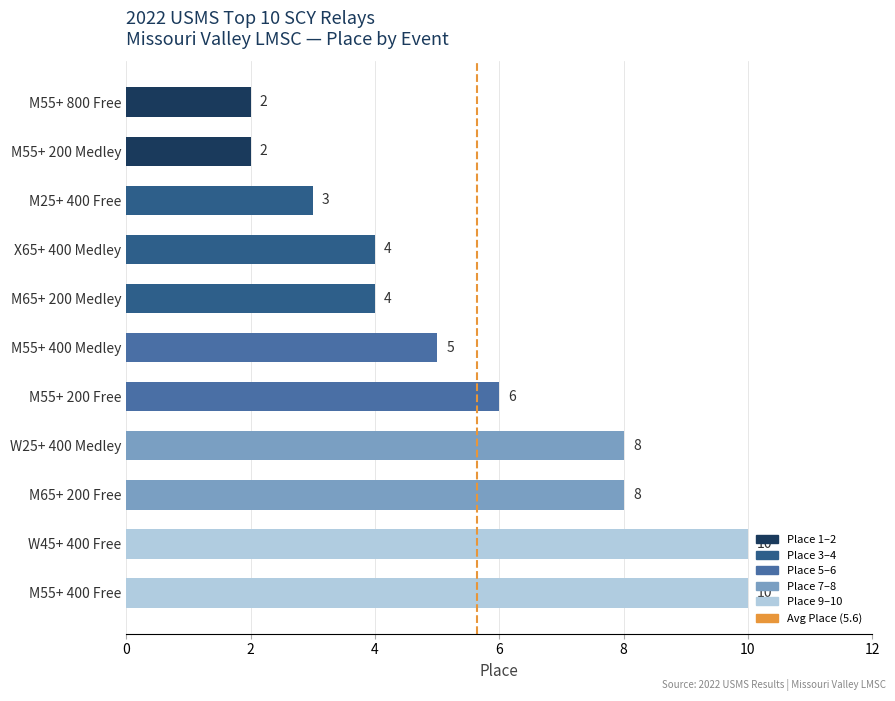

What is the ratio of the value at M65+ 200 Medley to the value at M55+ 400 Free?

0.4